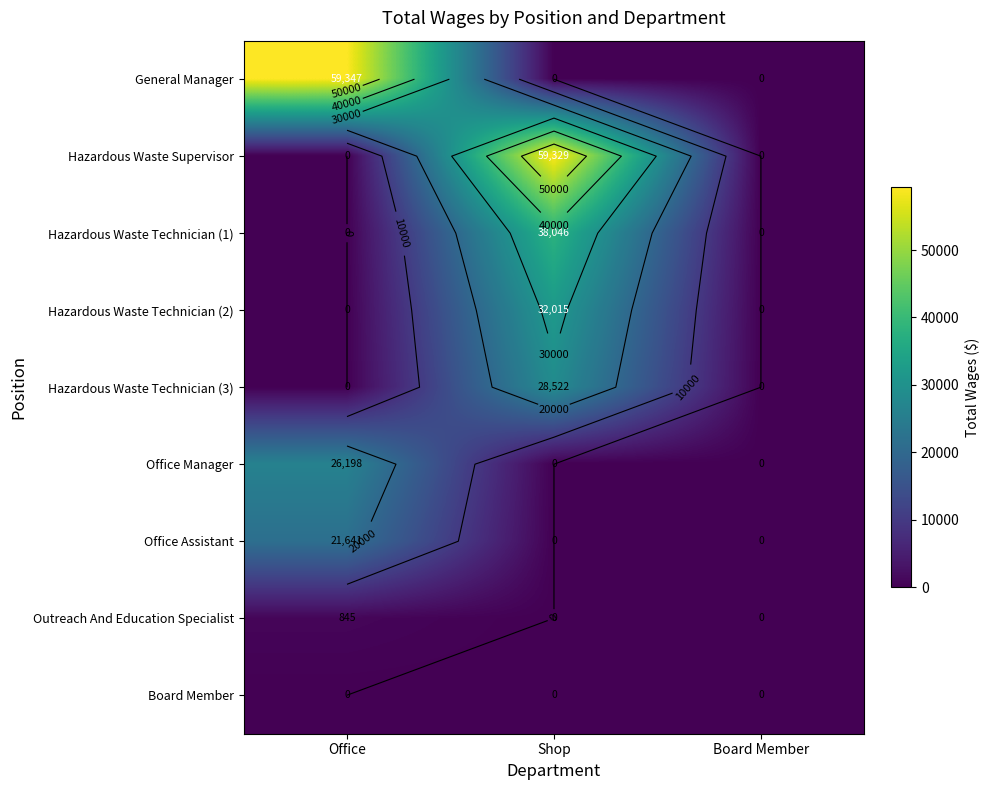

At which label does Board Member reach its minimum?

Office